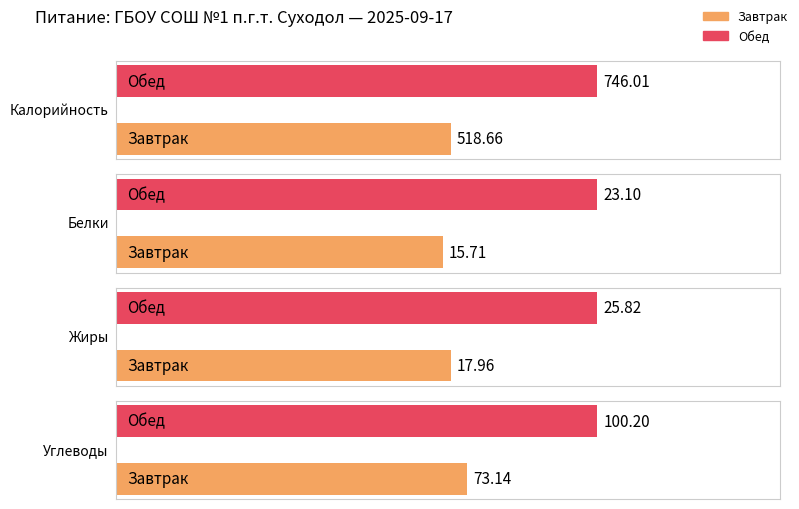

What is the value of the Углеводы bar at the 2nd from the left?

100.2